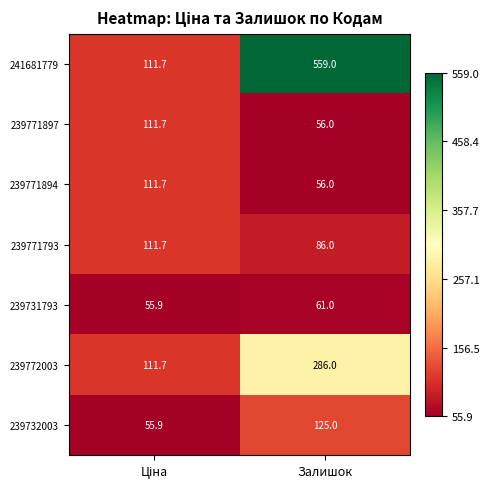

Which label corresponds to the largest value in the chart?

Залишок